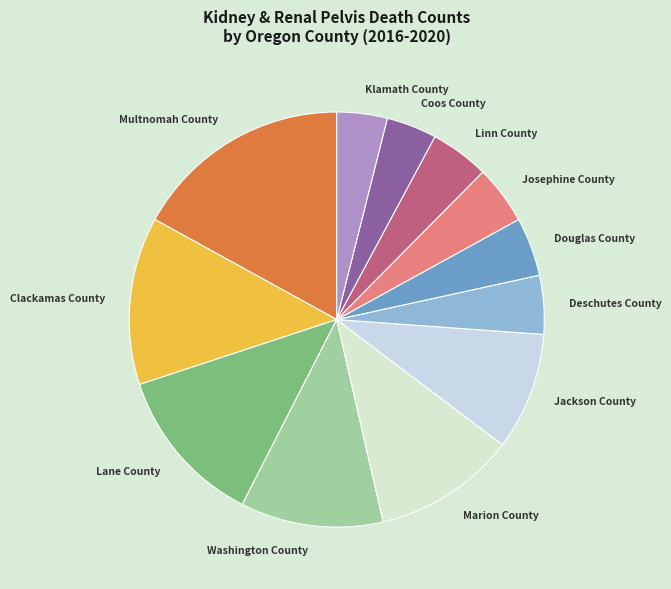

What is the largest slice in the pie chart?

Multnomah County